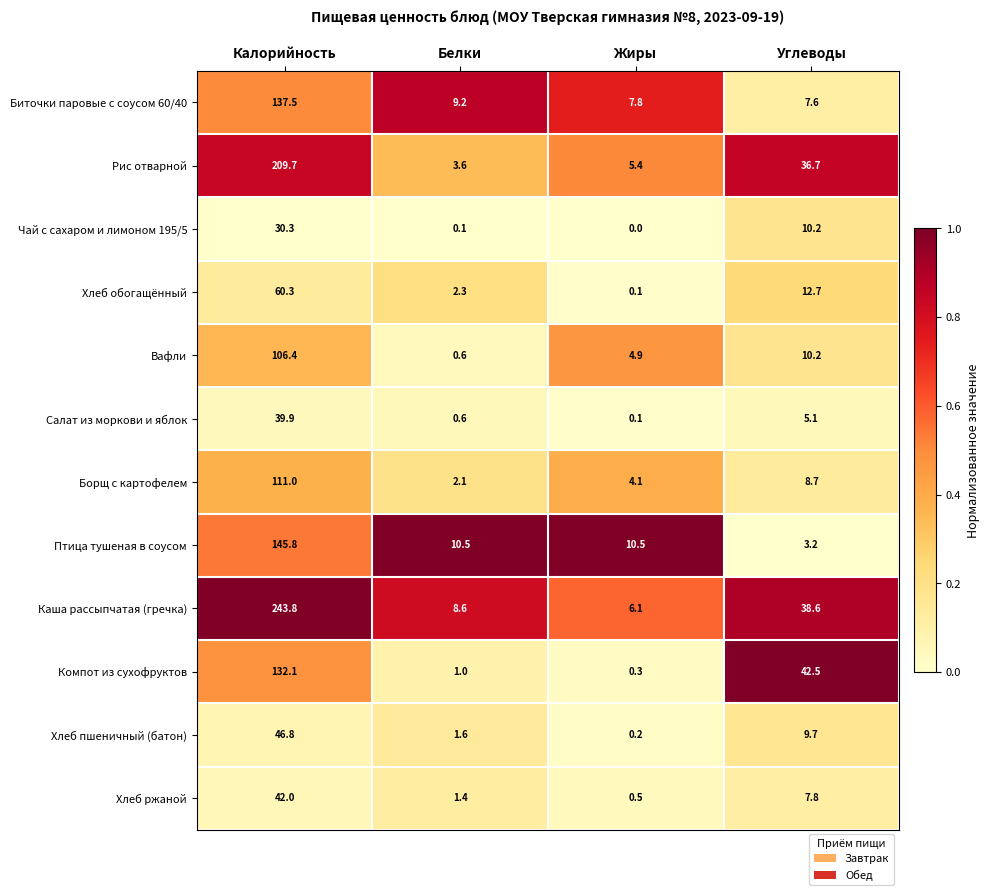

The Биточки паровые с соусом 60/40 series shows 4.6 at Углеводы. True or false?

False